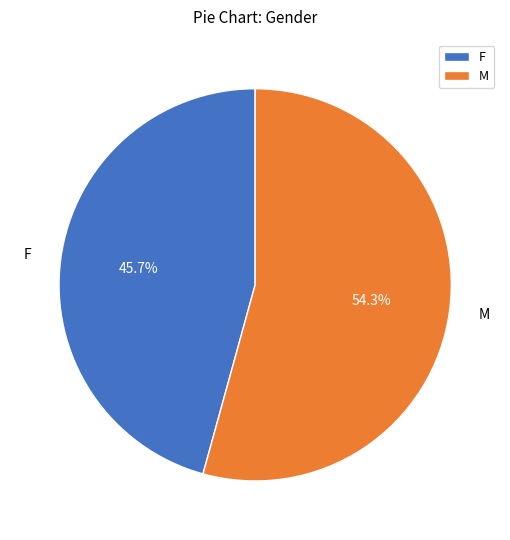

To the nearest percent, what is the average slice percentage?

50%